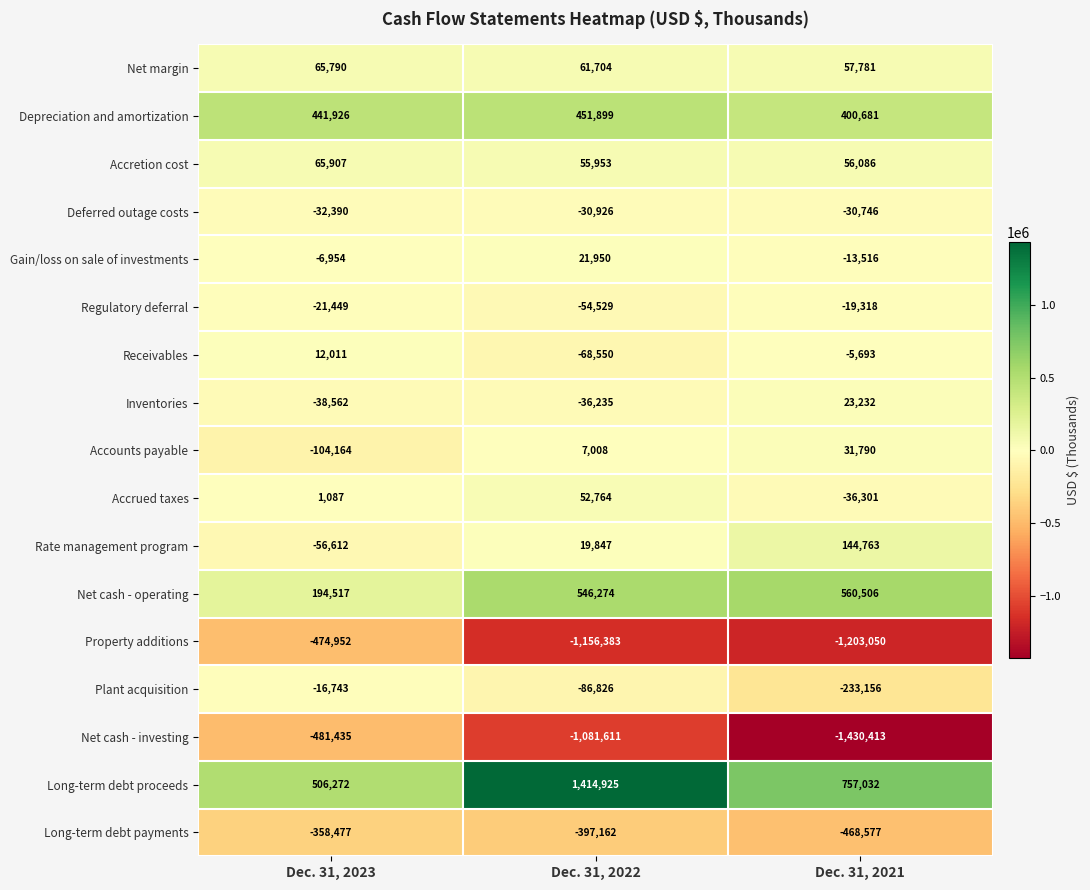

The value of Gain/loss on sale of investments at Dec. 31, 2022 is 21950. True or false?

True